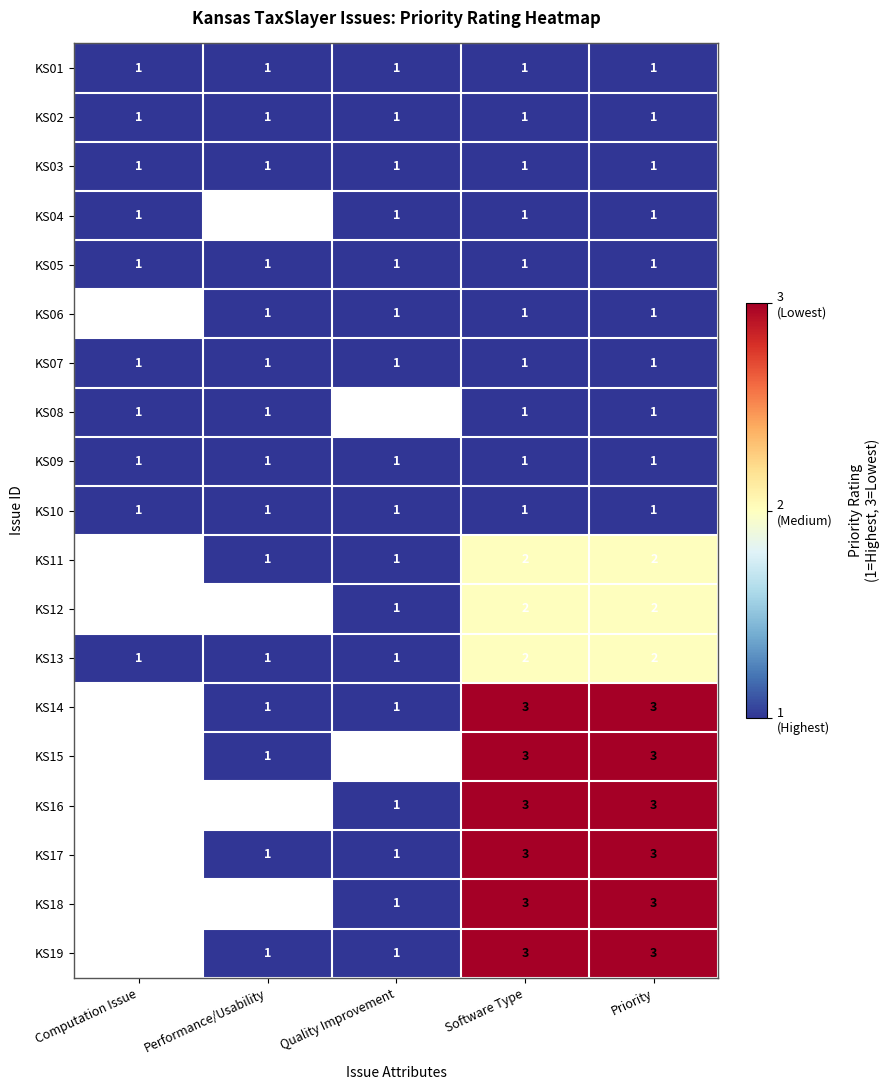

True or false: KS01 has a value of 0 at Quality Improvement.

False